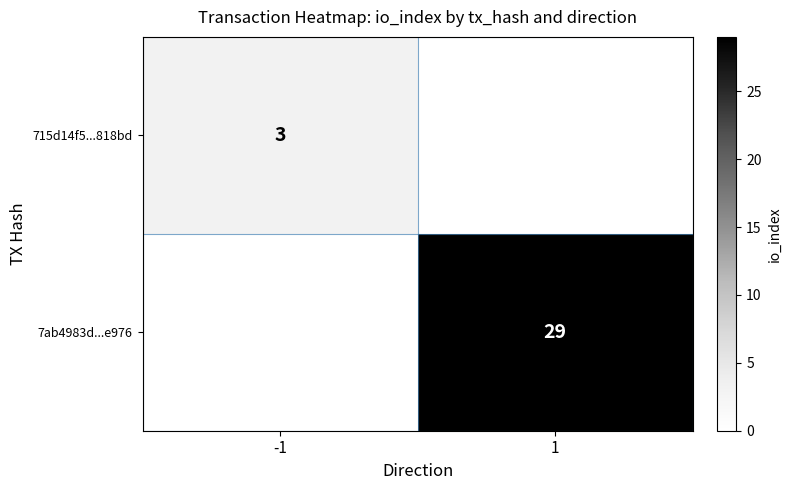

Is it true that 715d14f5...818bd equals 4 at -1?

False